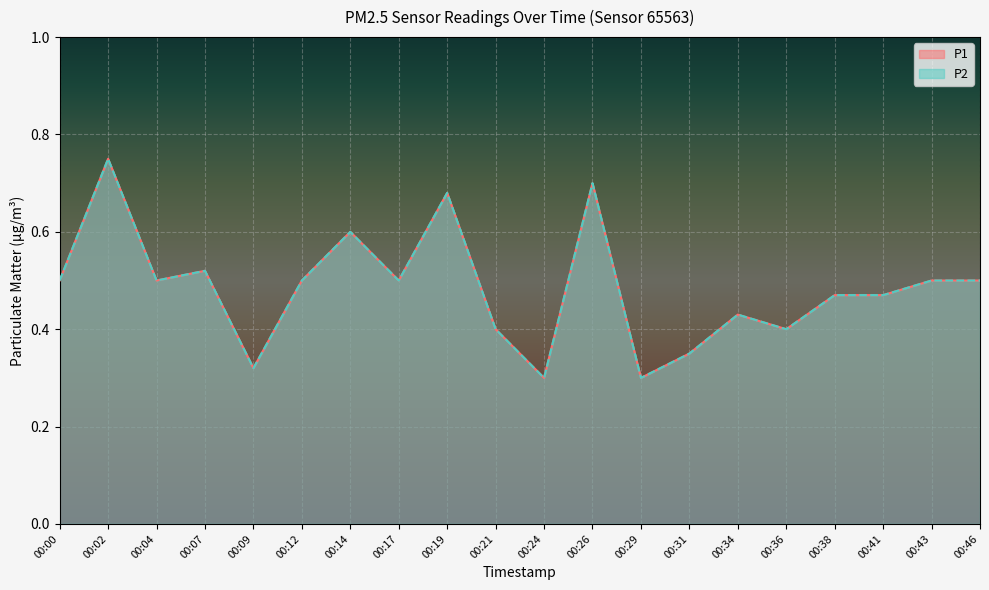

Which has a higher value, 00:41 or 00:19?

00:19